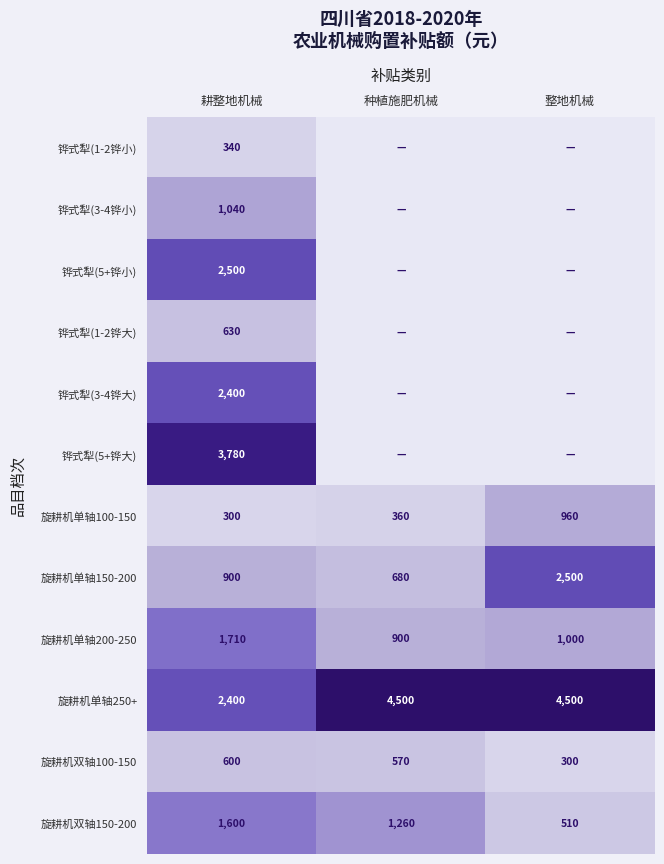

Rank the categories by 旋耕机双轴100-150 value from lowest to highest.

整地机械, 种植施肥机械, 耕整地机械